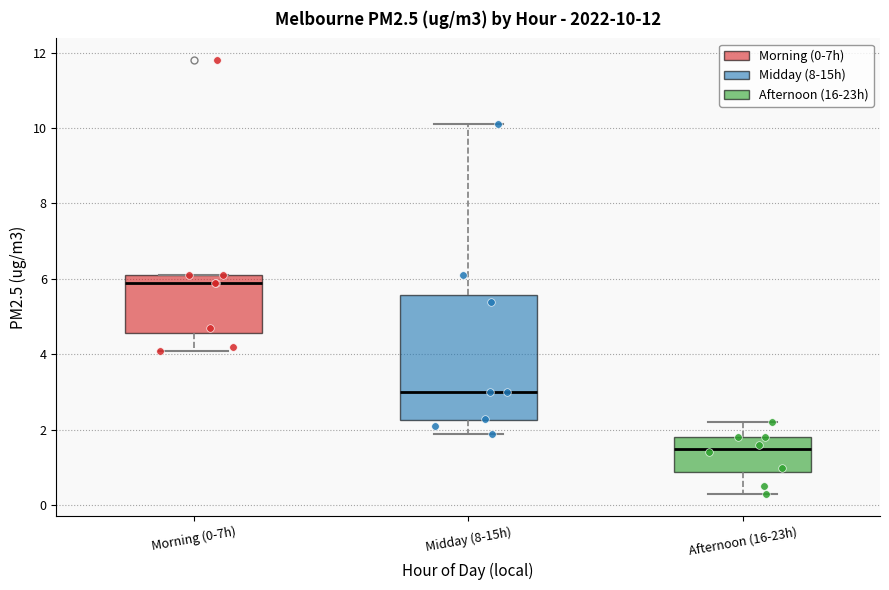

Which box has the highest median line?

Morning (0-7h)